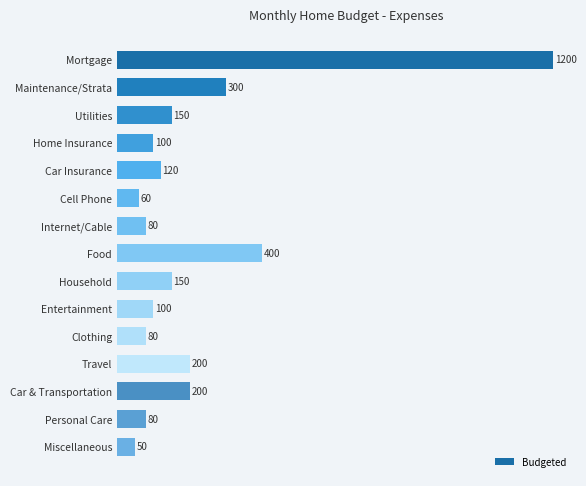

Are the bars grouped side by side (vs. stacked)?

No